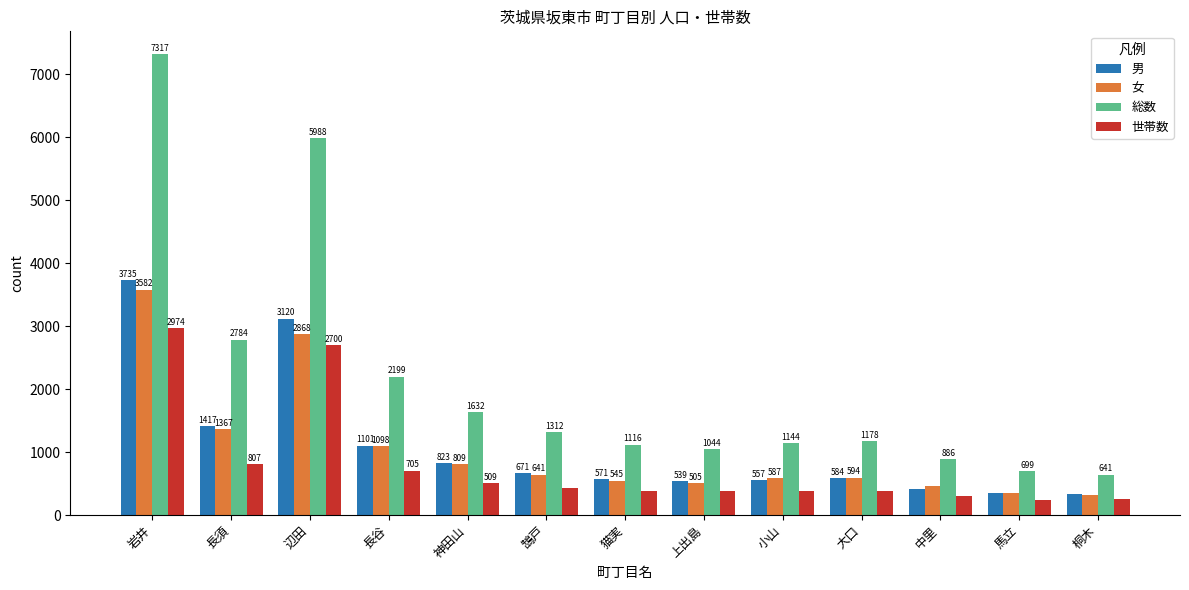

What is the value of the 男 bar at the 8th from the left?

539